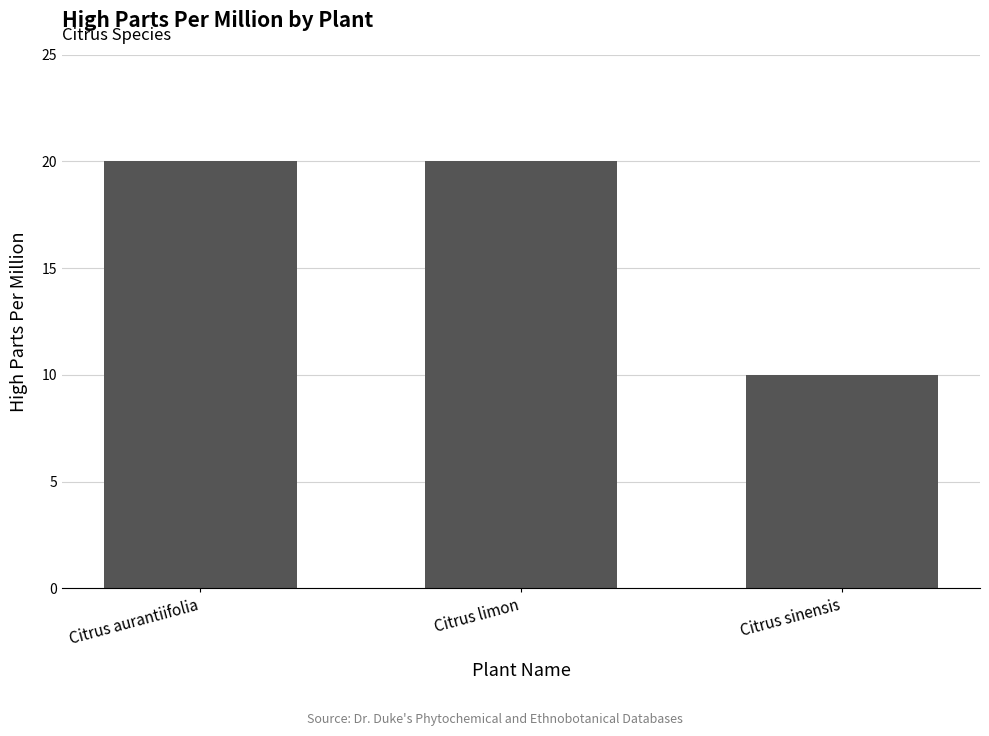

Which category has the lowest value across all series?

Citrus sinensis